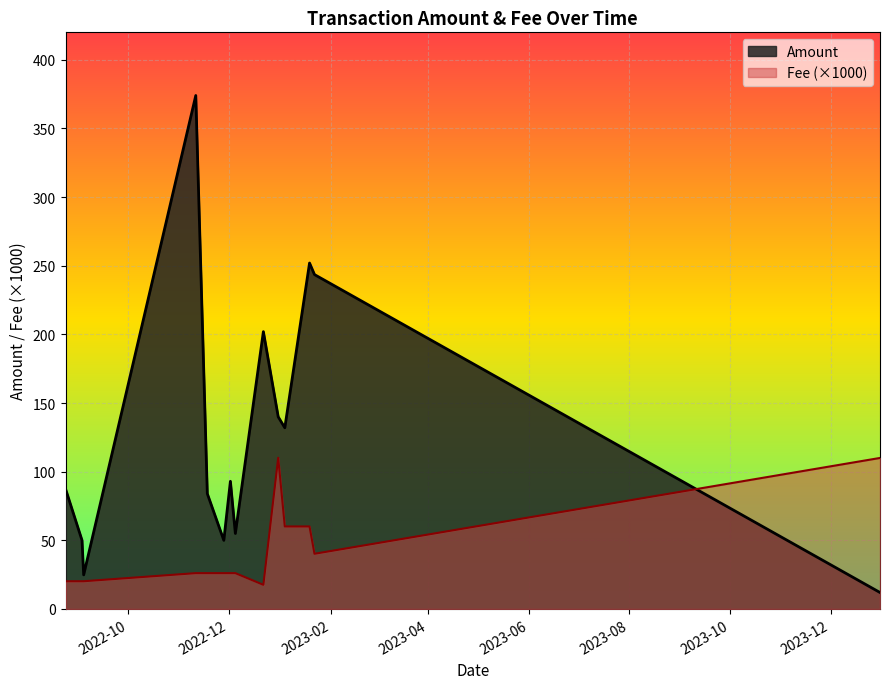

What position from the left is 2022-12-05?

8